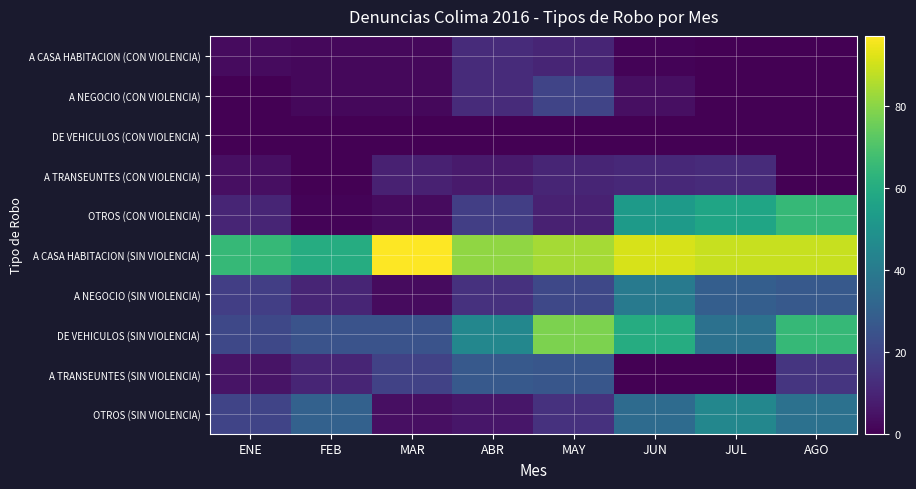

Reading left to right, what are all the values shown in this chart?

A CASA HABITACION (CON VIOLENCIA): ENE=3	FEB=2	MAR=2	ABR=12	MAY=10	JUN=1	JUL=0	AGO=0
A NEGOCIO (CON VIOLENCIA): ENE=0	FEB=2	MAR=2	ABR=12	MAY=20	JUN=4	JUL=0	AGO=0
DE VEHICULOS (CON VIOLENCIA): ENE=0	FEB=0	MAR=0	ABR=0	MAY=0	JUN=0	JUL=0	AGO=0
A TRANSEUNTES (CON VIOLENCIA): ENE=4	FEB=0	MAR=9	ABR=7	MAY=10	JUN=11	JUL=12	AGO=0
OTROS (CON VIOLENCIA): ENE=10	FEB=1	MAR=3	ABR=18	MAY=9	JUN=53	JUL=57	AGO=65
A CASA HABITACION (SIN VIOLENCIA): ENE=65	FEB=60	MAR=97	ABR=81	MAY=84	JUN=91	JUL=89	AGO=89
A NEGOCIO (SIN VIOLENCIA): ENE=18	FEB=10	MAR=3	ABR=14	MAY=21	JUN=40	JUL=29	AGO=27
DE VEHICULOS (SIN VIOLENCIA): ENE=21	FEB=25	MAR=25	ABR=45	MAY=78	JUN=60	JUL=36	AGO=65
A TRANSEUNTES (SIN VIOLENCIA): ENE=5	FEB=10	MAR=19	ABR=27	MAY=26	JUN=0	JUL=0	AGO=15
OTROS (SIN VIOLENCIA): ENE=20	FEB=30	MAR=4	ABR=6	MAY=14	JUN=34	JUL=45	AGO=36